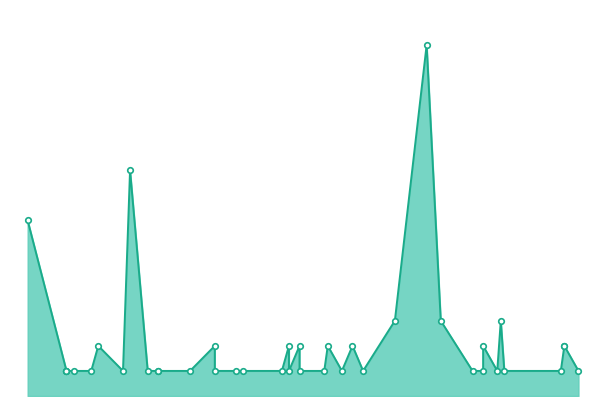

How many lines are shown in the chart?

1